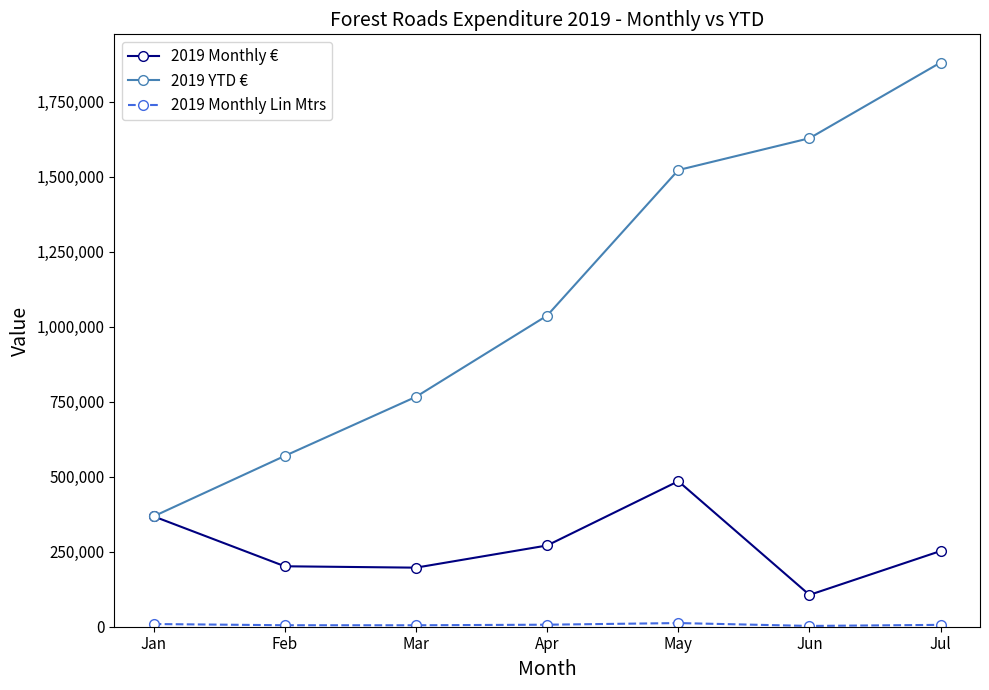

Rank the categories by 2019 YTD € value from lowest to highest.

Jan, Feb, Mar, Apr, May, Jun, Jul